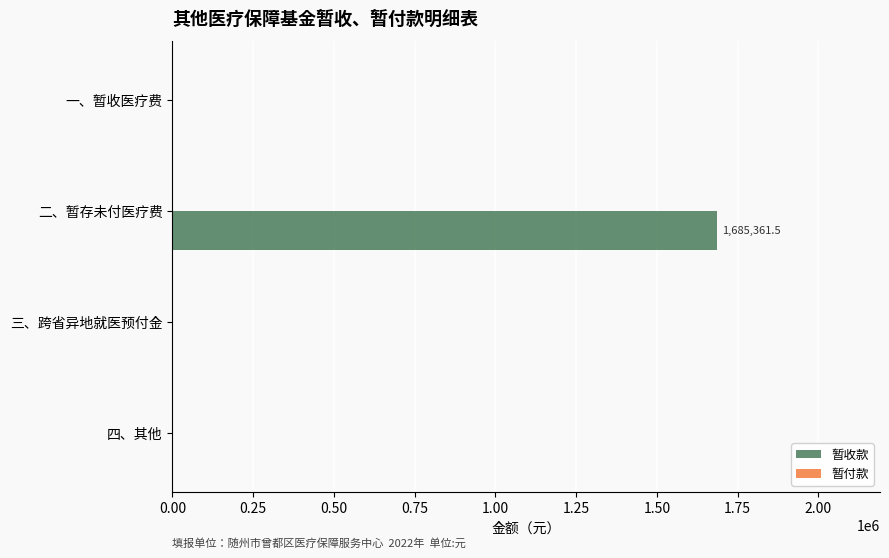

True or false: the data shows 543534.3 at 一、暂收医疗费.

False